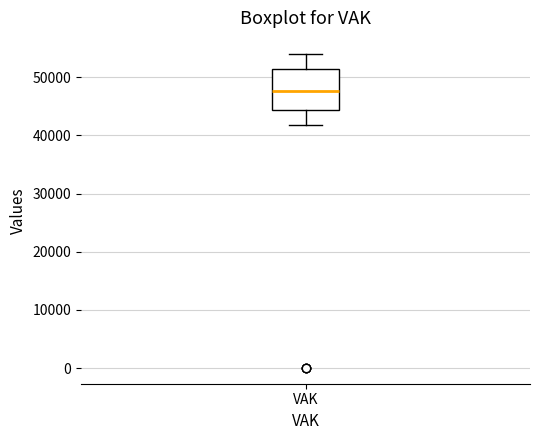

Transcribe this box plot: give where the median line is, the range the box spans, and where the two whiskers end, as read against the y-axis. The values are not printed on the chart, so give them approximately, as read against the axis.

median 48000, box 44000 to 51000, whiskers 42000 to 54000